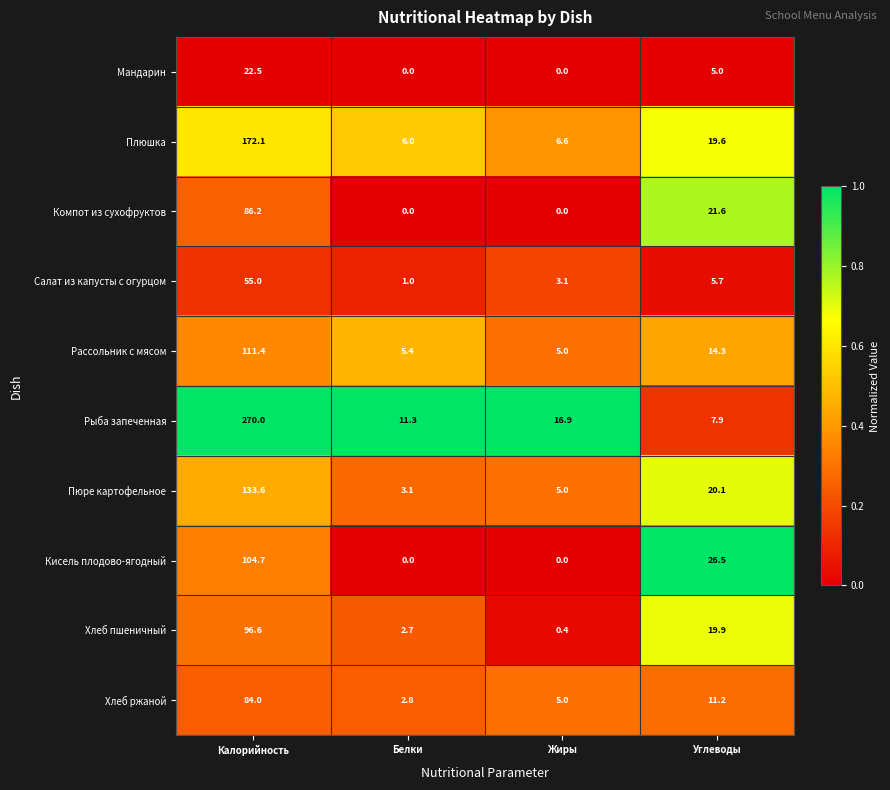

The value of Мандарин at Жиры is 0.0. True or false?

True